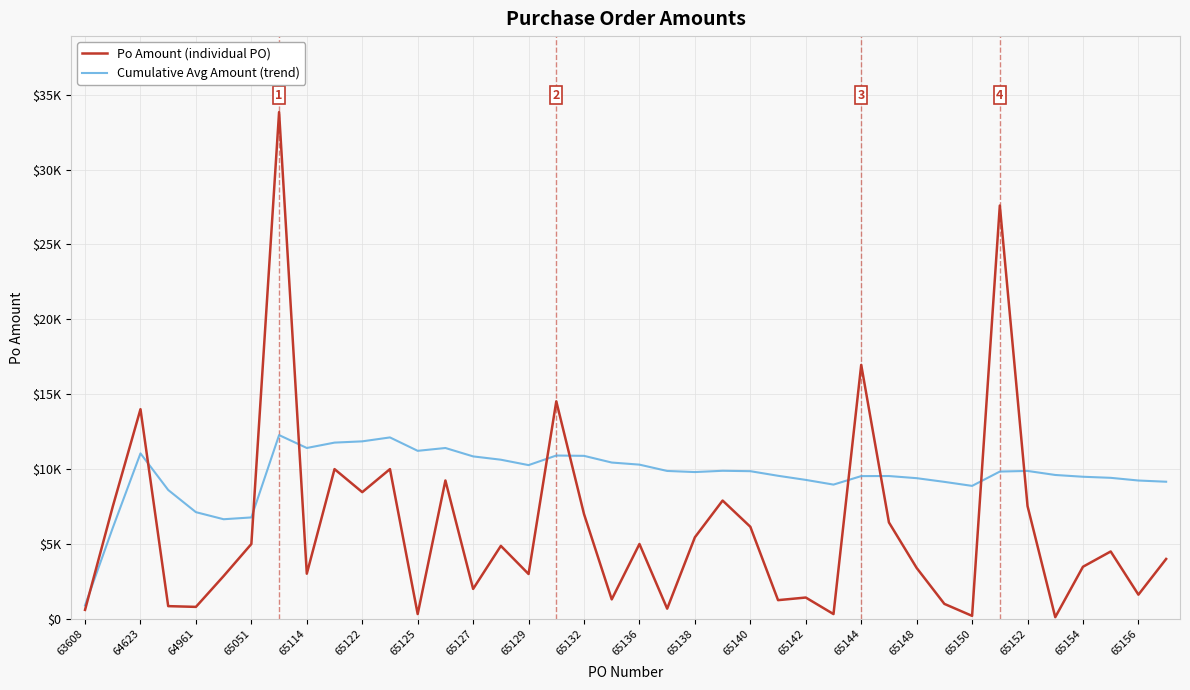

What is the maximum value for Po Amount (individual PO)?

33838.1